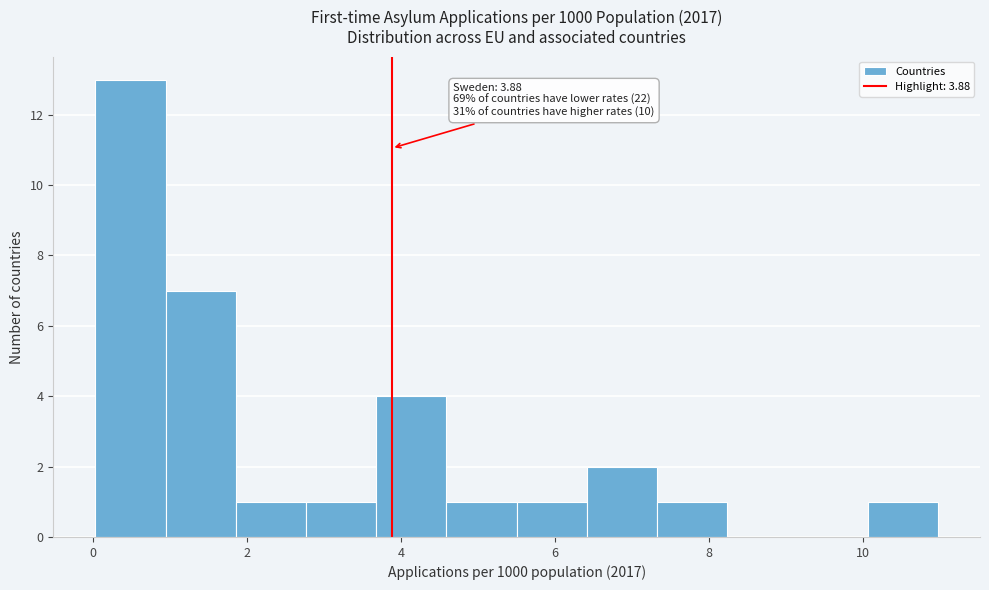

Over which range of the x-axis is the bar tallest?

0.0 to 1.0